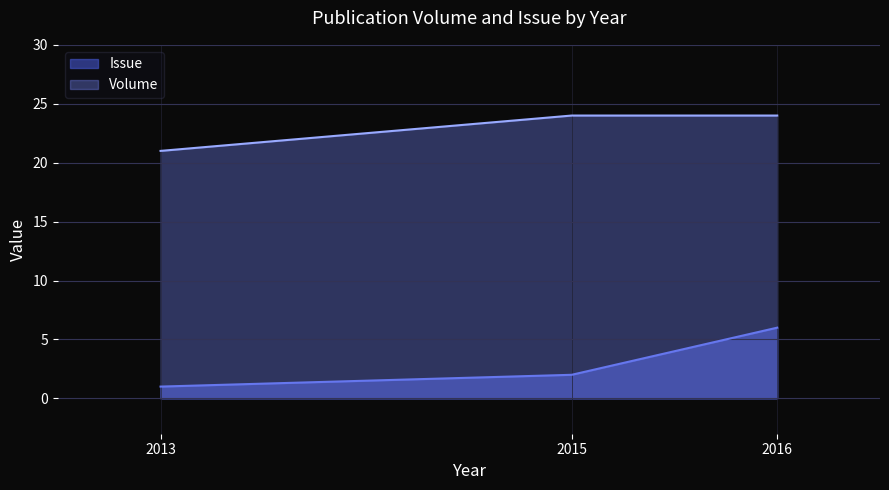

Is it true that Volume equals 21 at 2013?

True